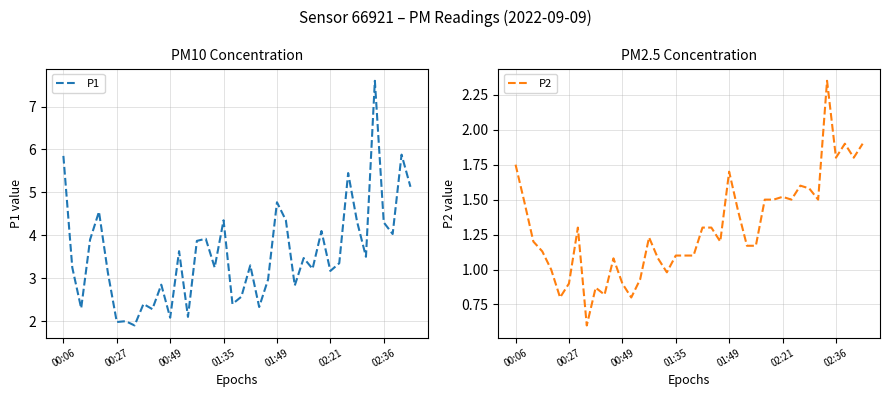

What is the difference between the highest and lowest values at 39?

3.2